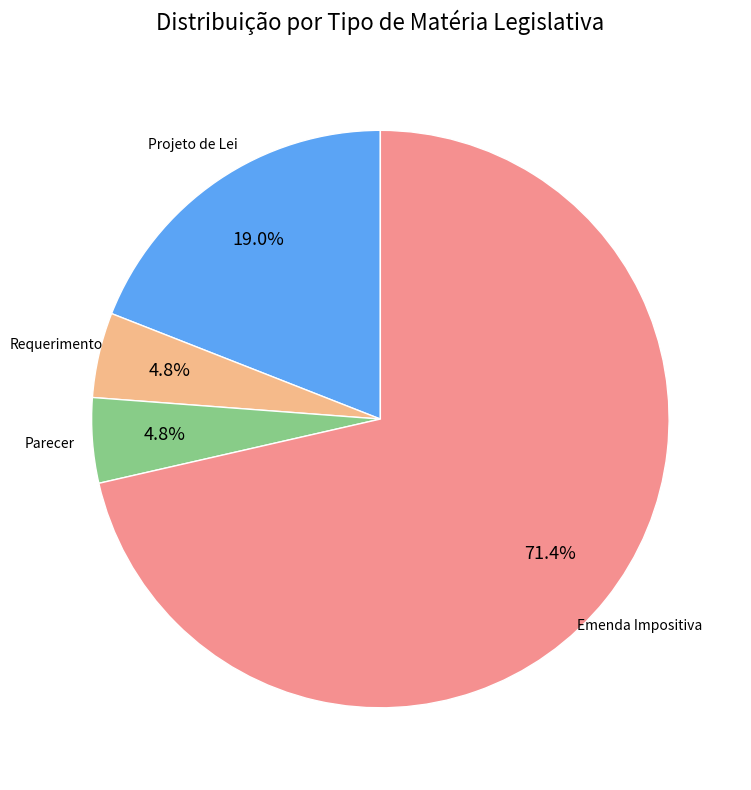

Does any single category account for the majority?

Yes